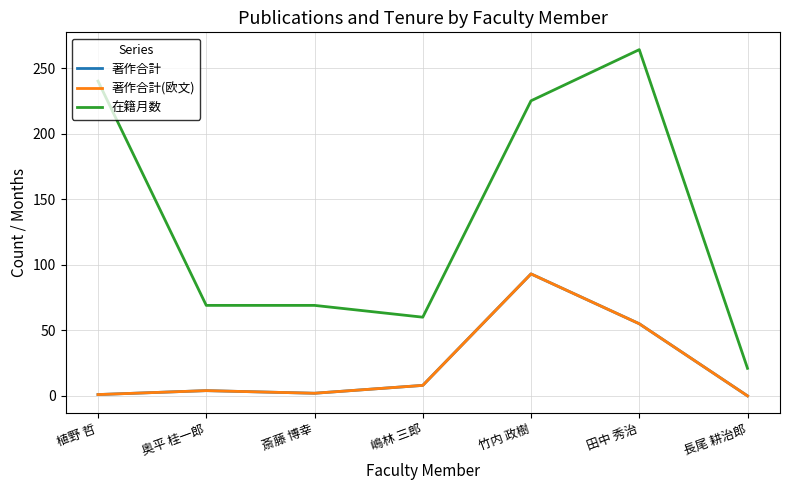

Between 植野 哲 and 田中 秀治, which is larger?

田中 秀治